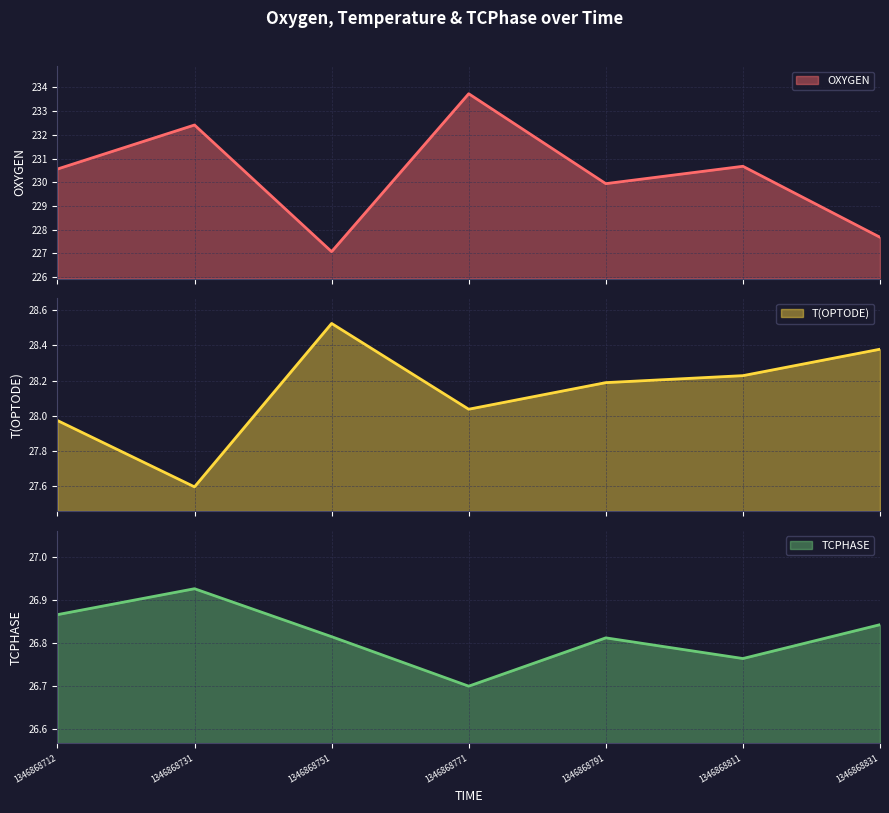

Rank the series by their maximum value, from highest to lowest.

OXYGEN, T(OPTODE), TCPHASE